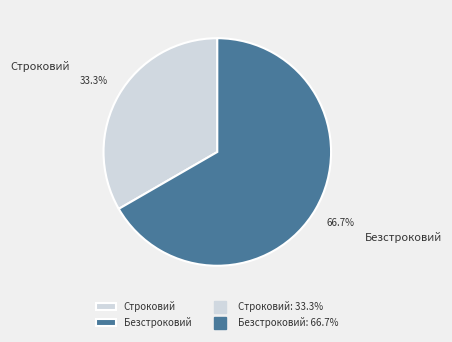

To the nearest percent, what percentage of the pie is Безстроковий?

67%